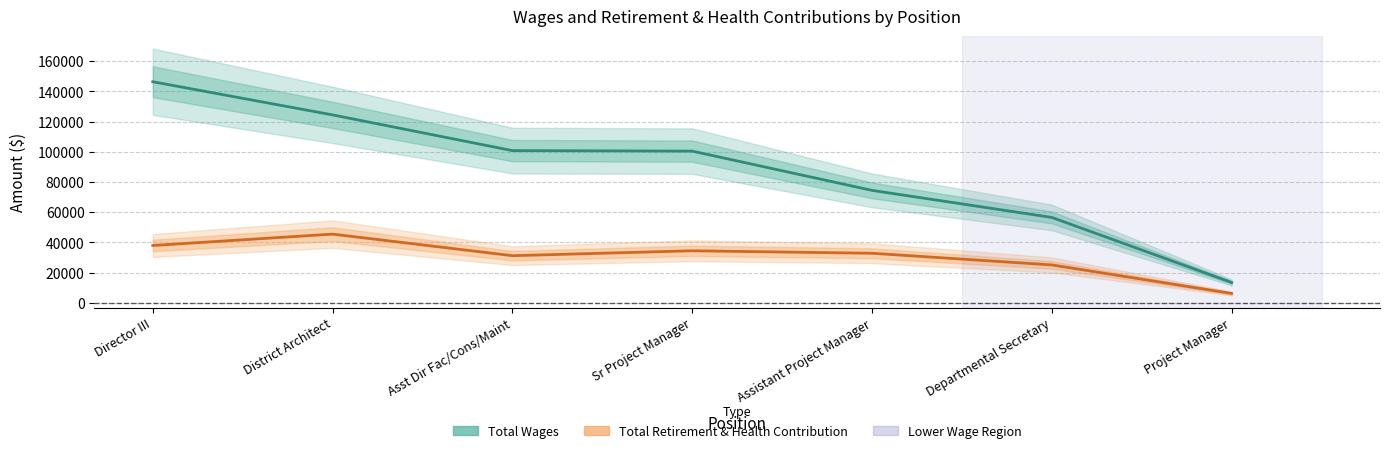

What is the difference between the maximum and second lowest values in the Total Wages series?

89903